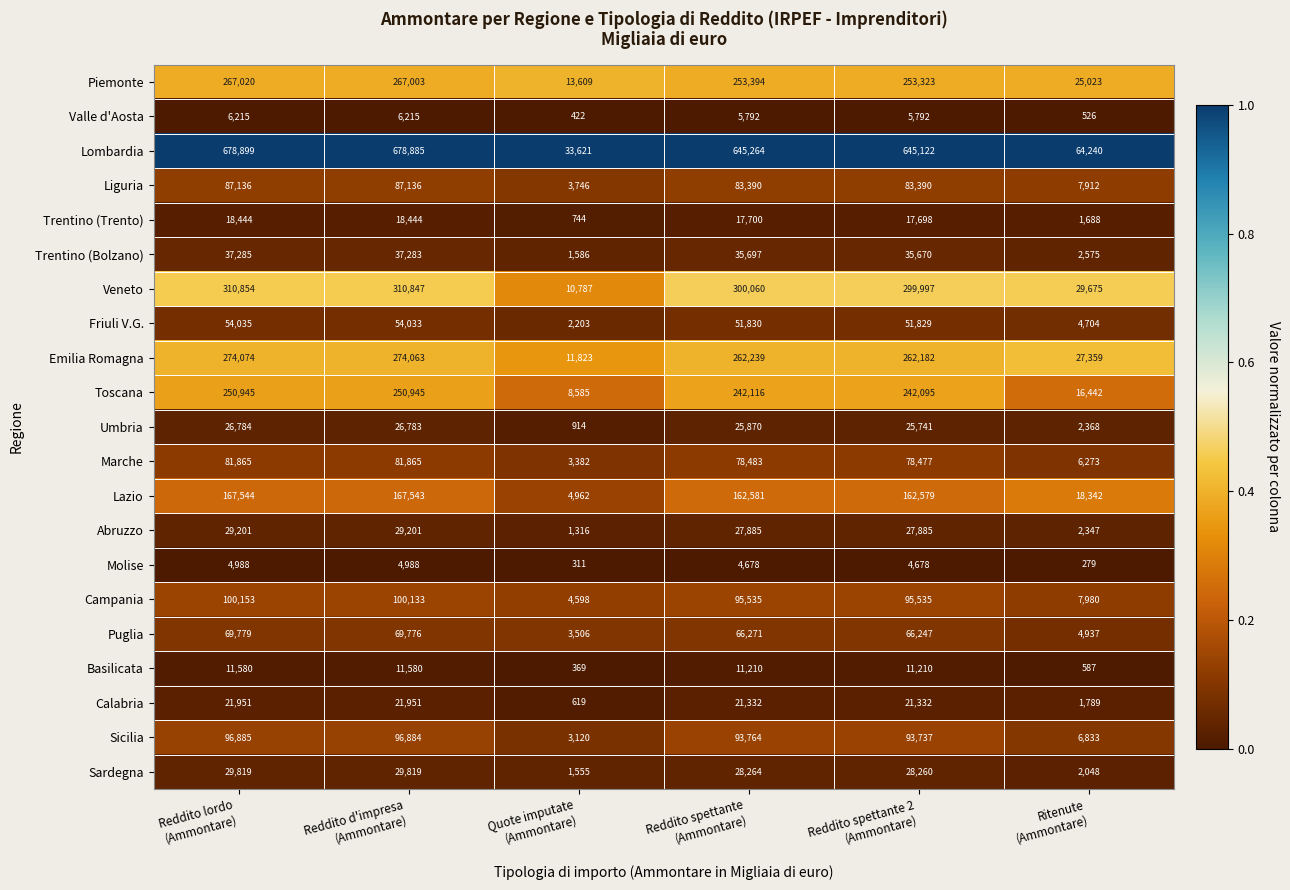

What is the difference between the maximum and minimum values in the Umbria series?

25870